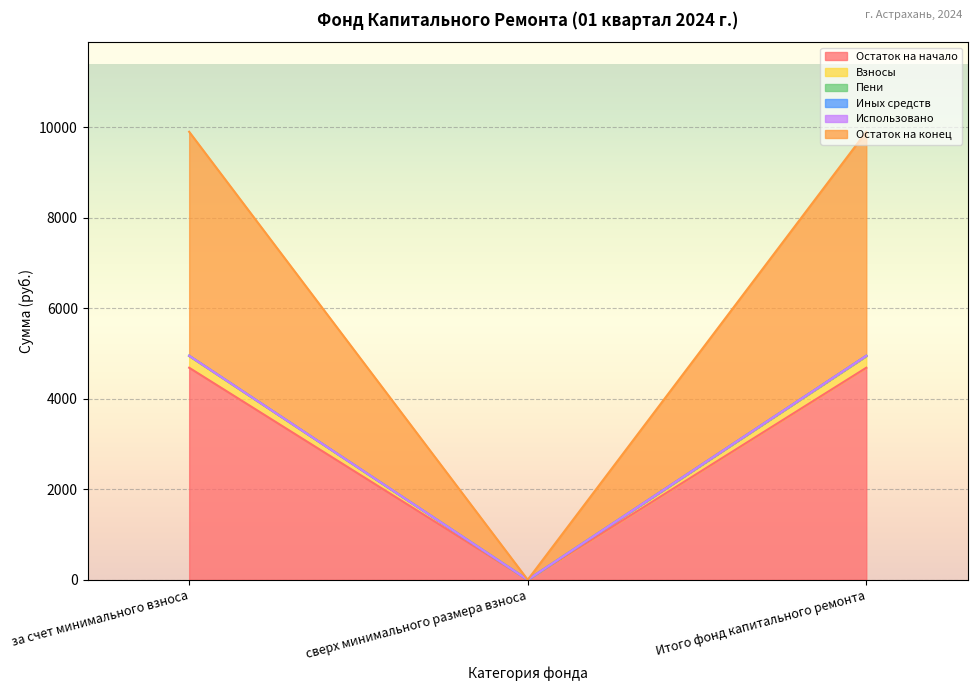

Is it true that Взносы equals 3279.1 at сверх минимального размера взноса?

False